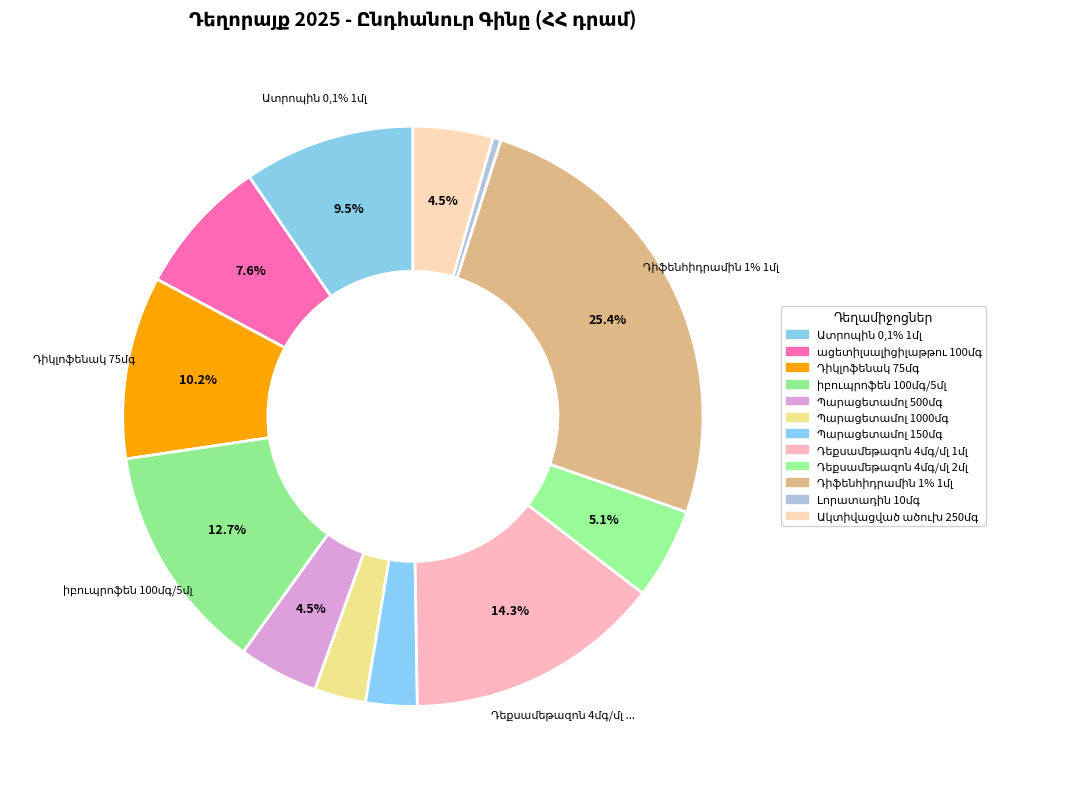

Which category has the biggest portion of the pie?

Դիֆենհիդրամին 1% 1մլ